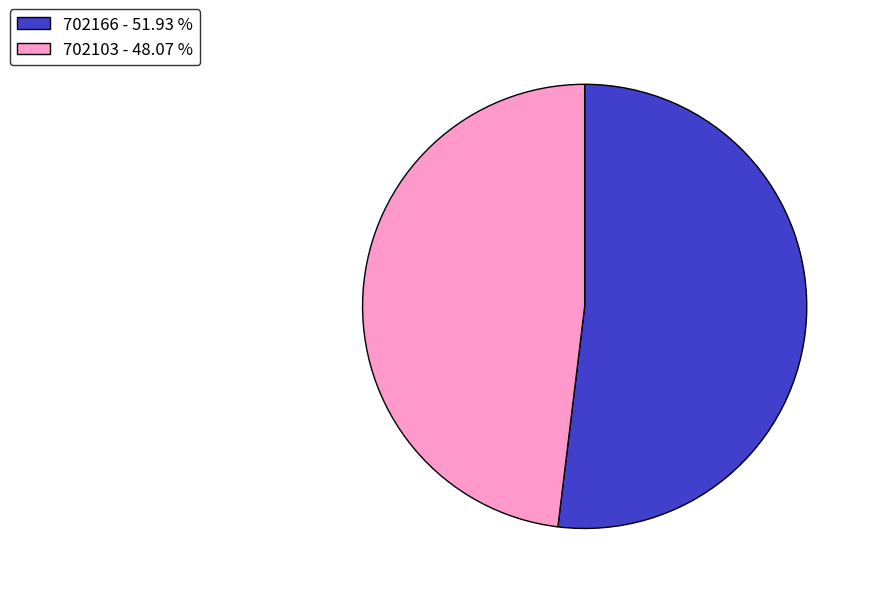

Which slice is the smallest?

702103